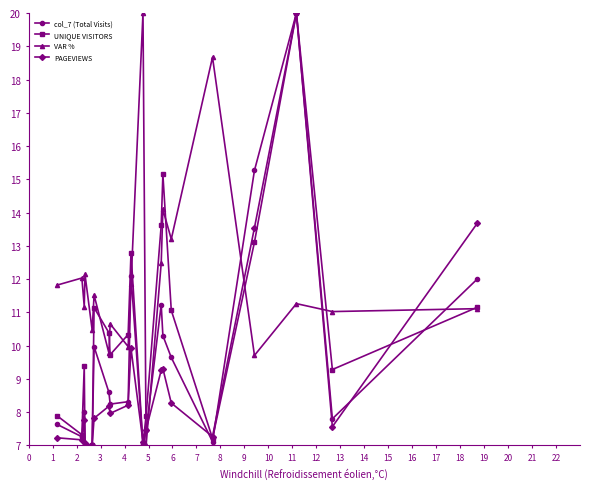

Which series ends up on top after the final intersection of PAGEVIEWS and VAR %?

PAGEVIEWS